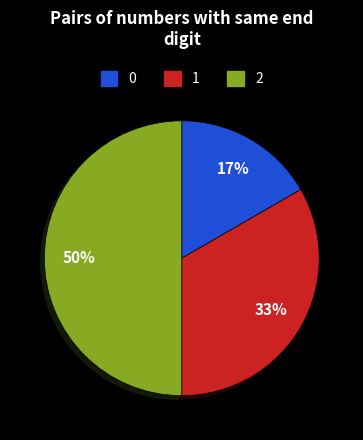

To the nearest percent, what is the difference between the largest and smallest slice percentages?

33%